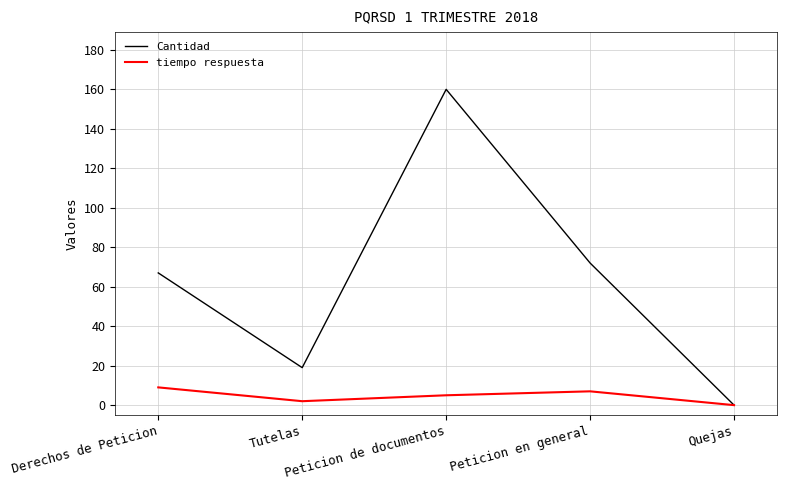

Which series has the largest total across all categories?

Cantidad